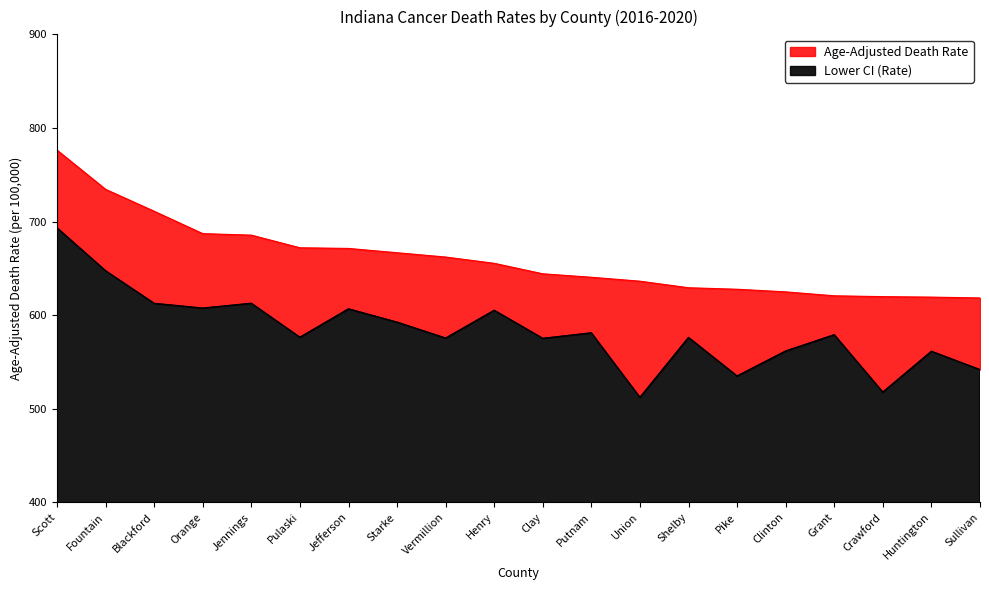

How many values in the Lower CI (Rate) series exceed 579?

10